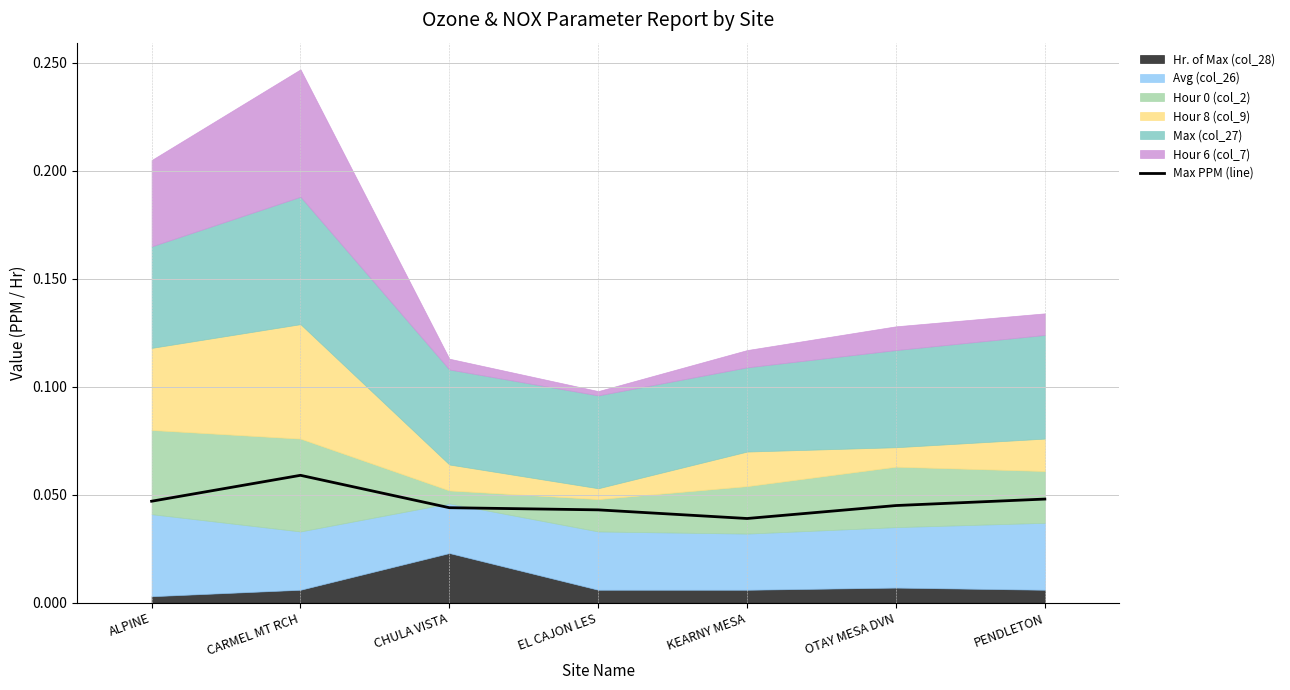

What is the label of the 3rd point from the left?

CHULA VISTA